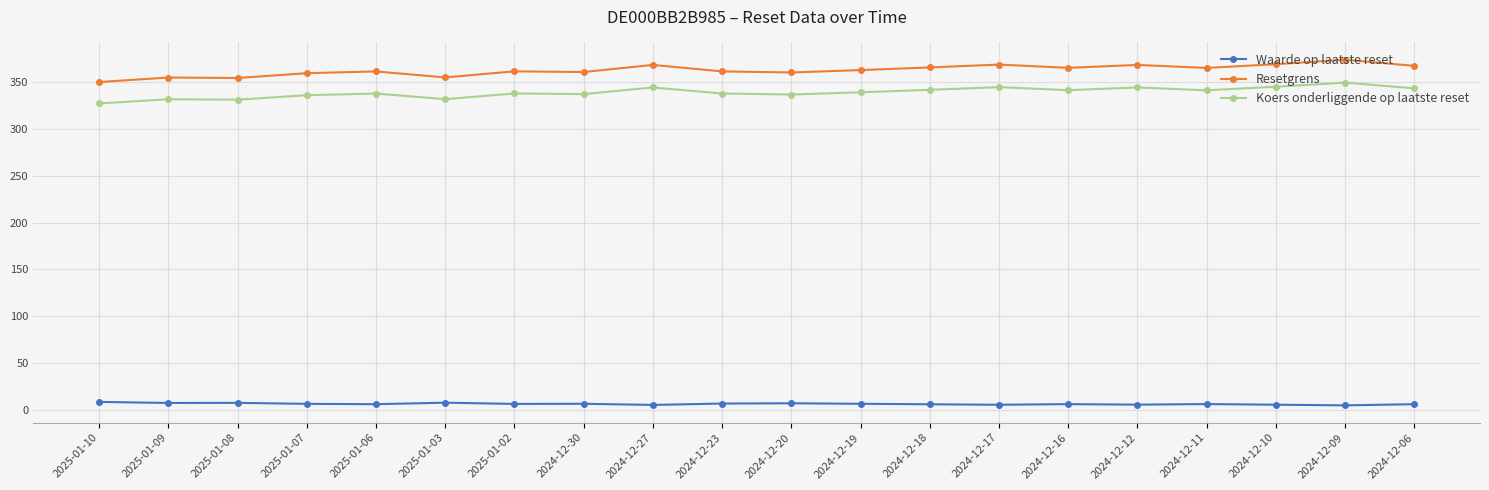

True or false: Koers onderliggende op laatste reset has more than 0 points higher than both neighbors.

True